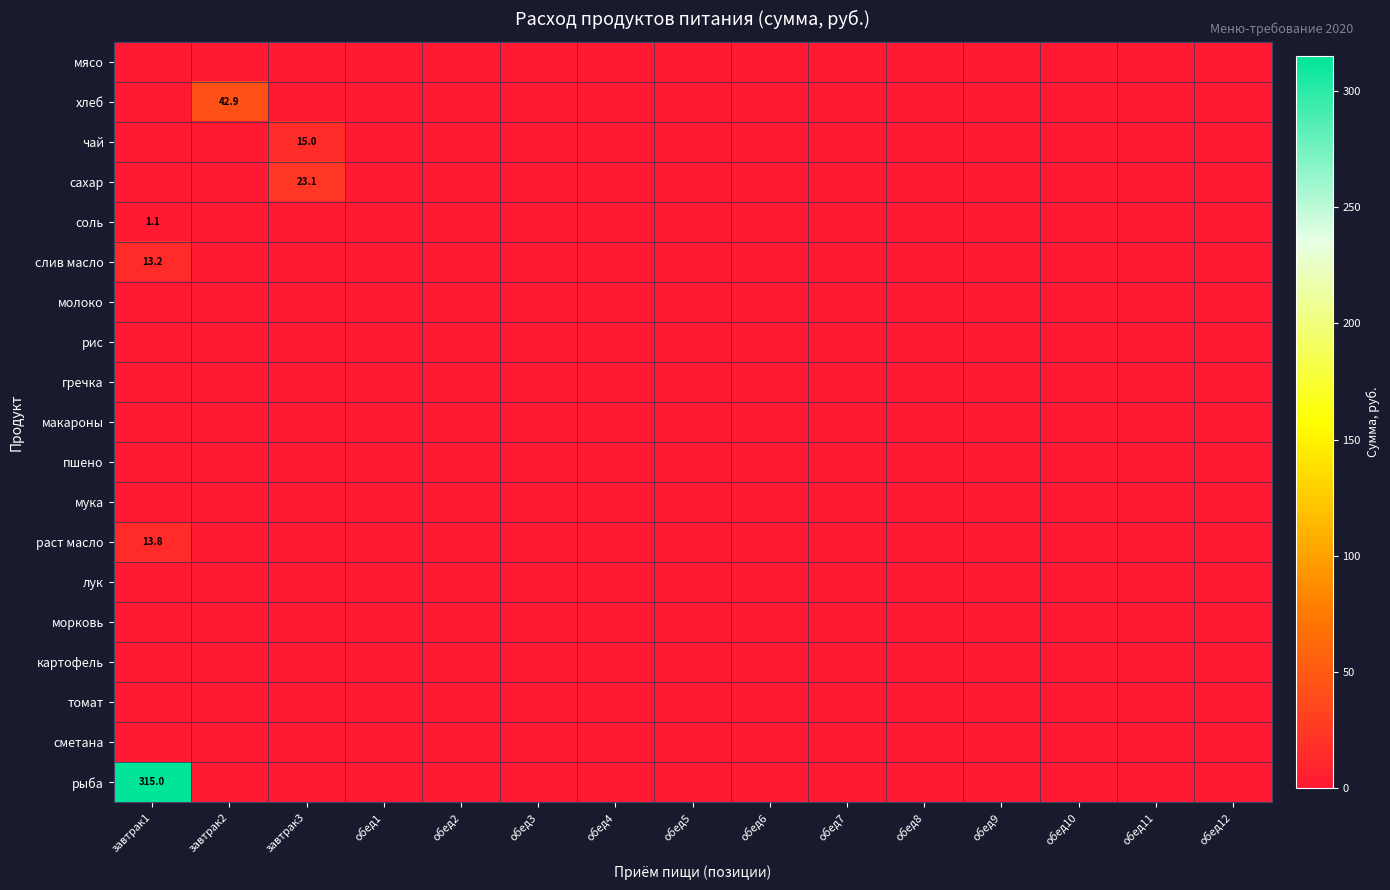

Which series has the largest range (max minus min)?

рыба